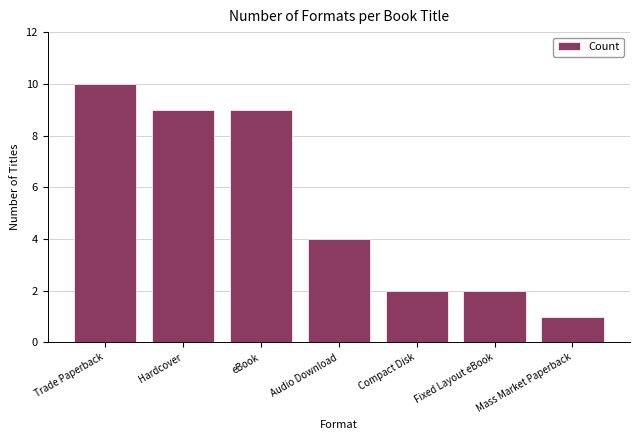

Where is the data nearest to the value 5?

Audio Download